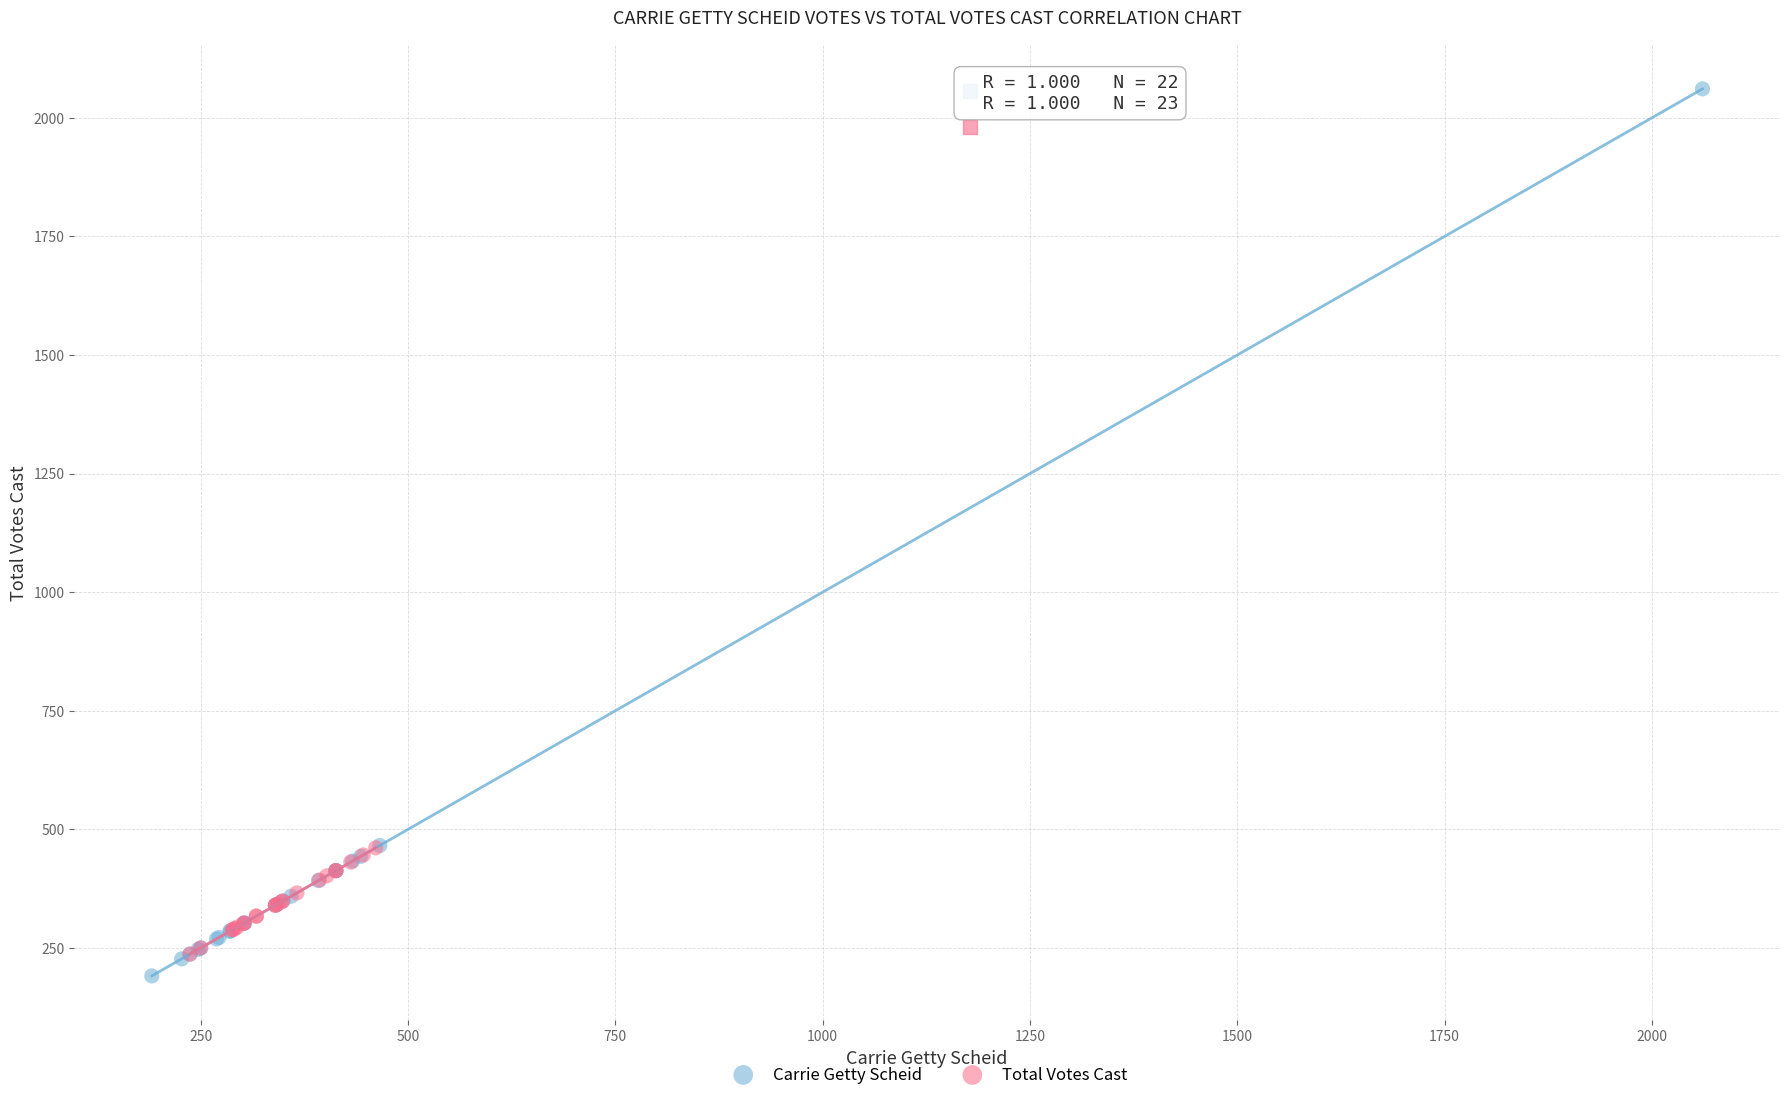

Which series contains the lowest Y value?

Carrie Getty Scheid